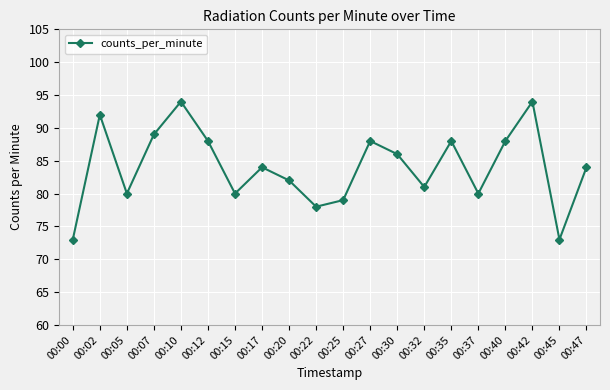

Reading right to left, transcribe all the data shown in this chart.

84	73	94	88	80	88	81	86	88	79	78	82	84	80	88	94	89	80	92	73